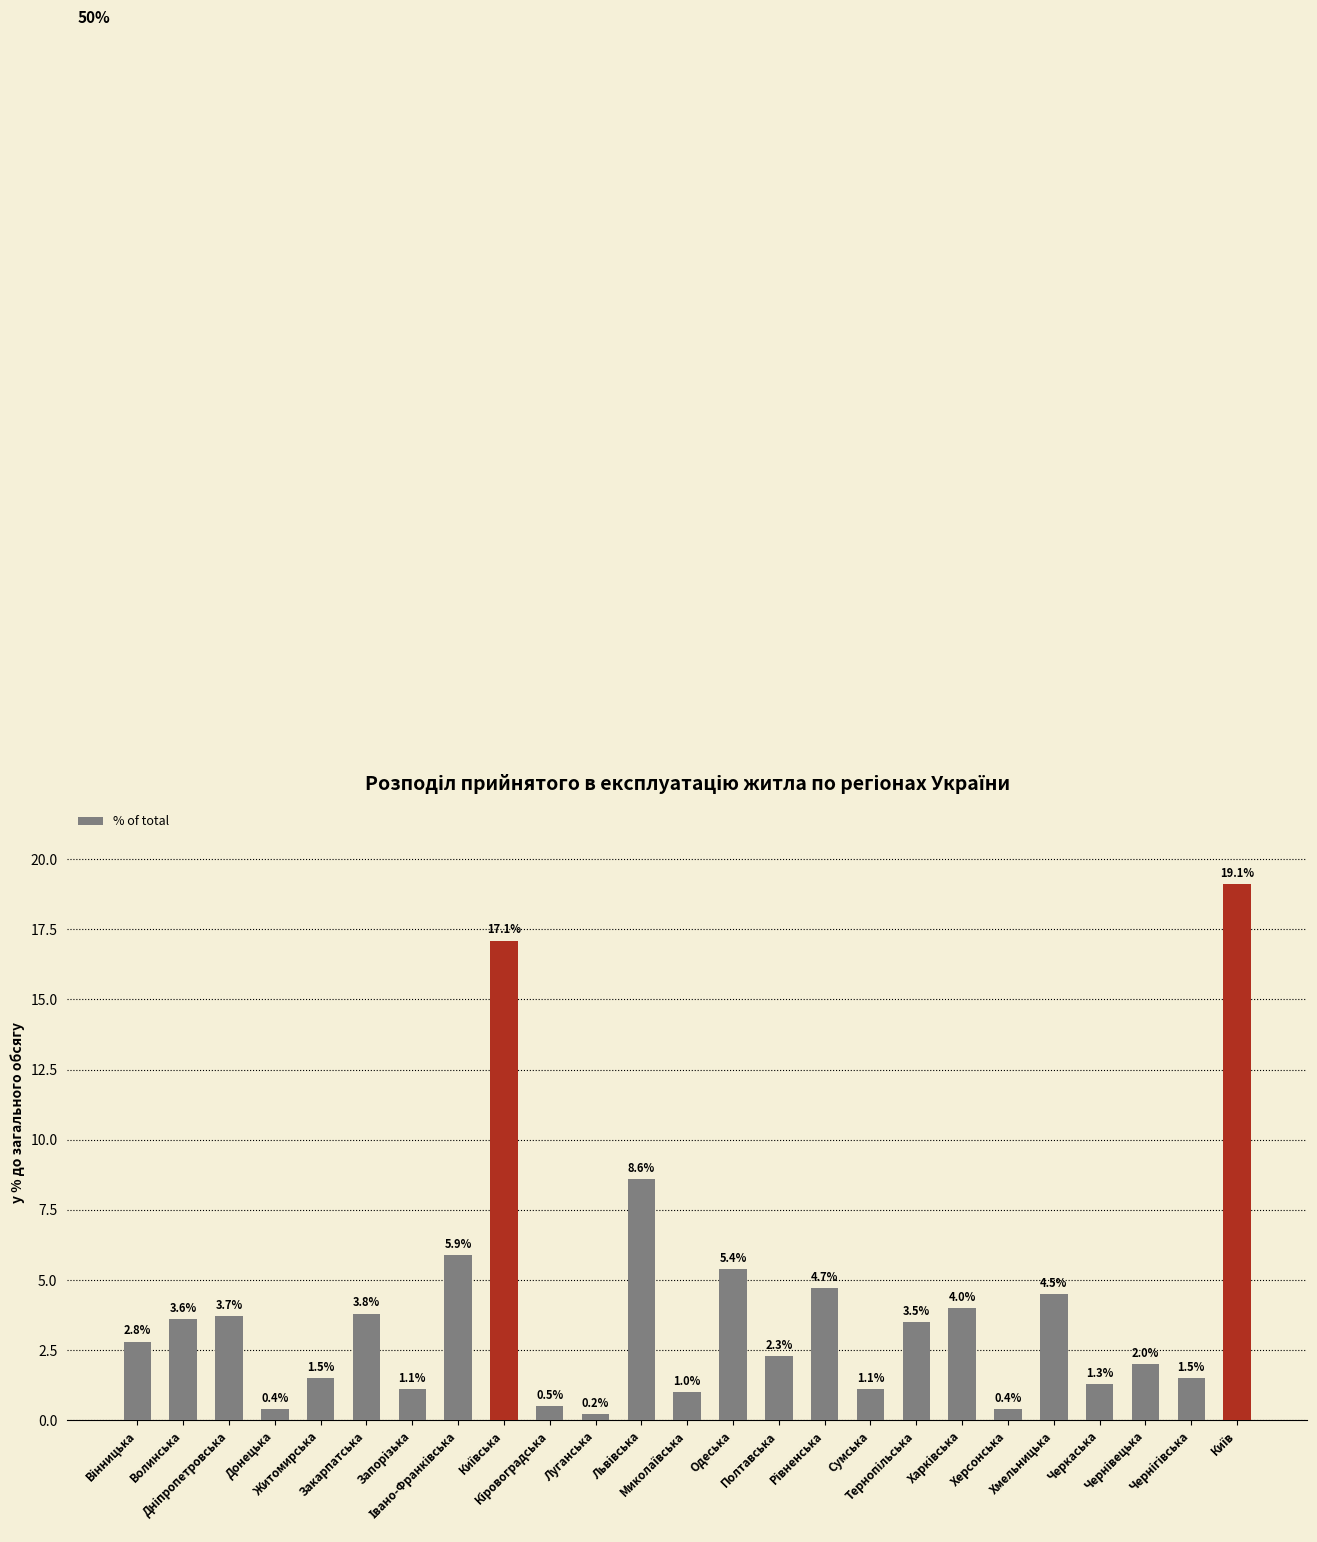

What is the sum of all values?

100.0